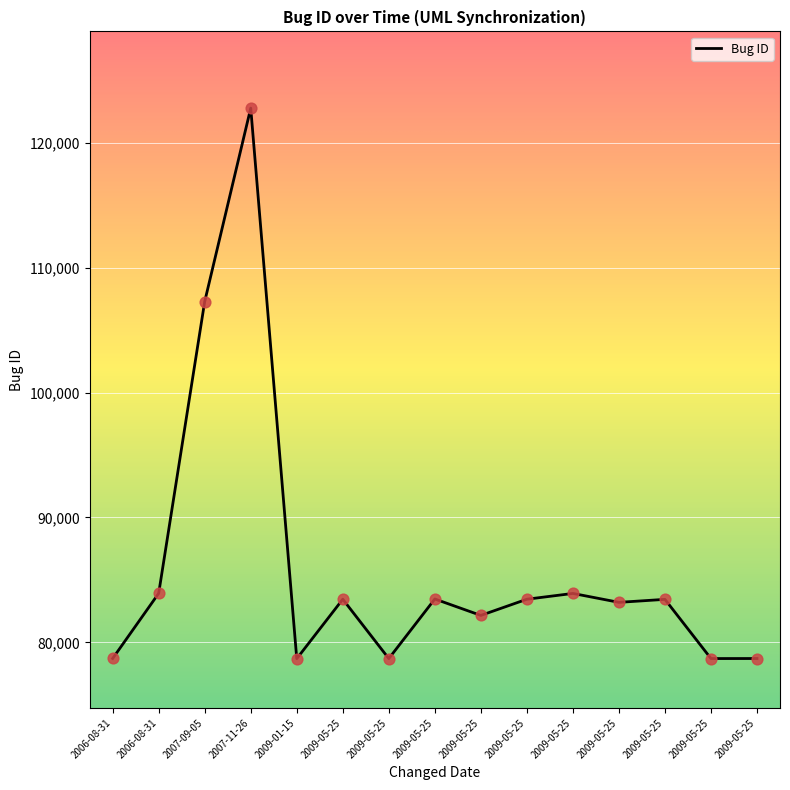

What is the change in value from 2007-11-26 to 2009-05-25?

-39293